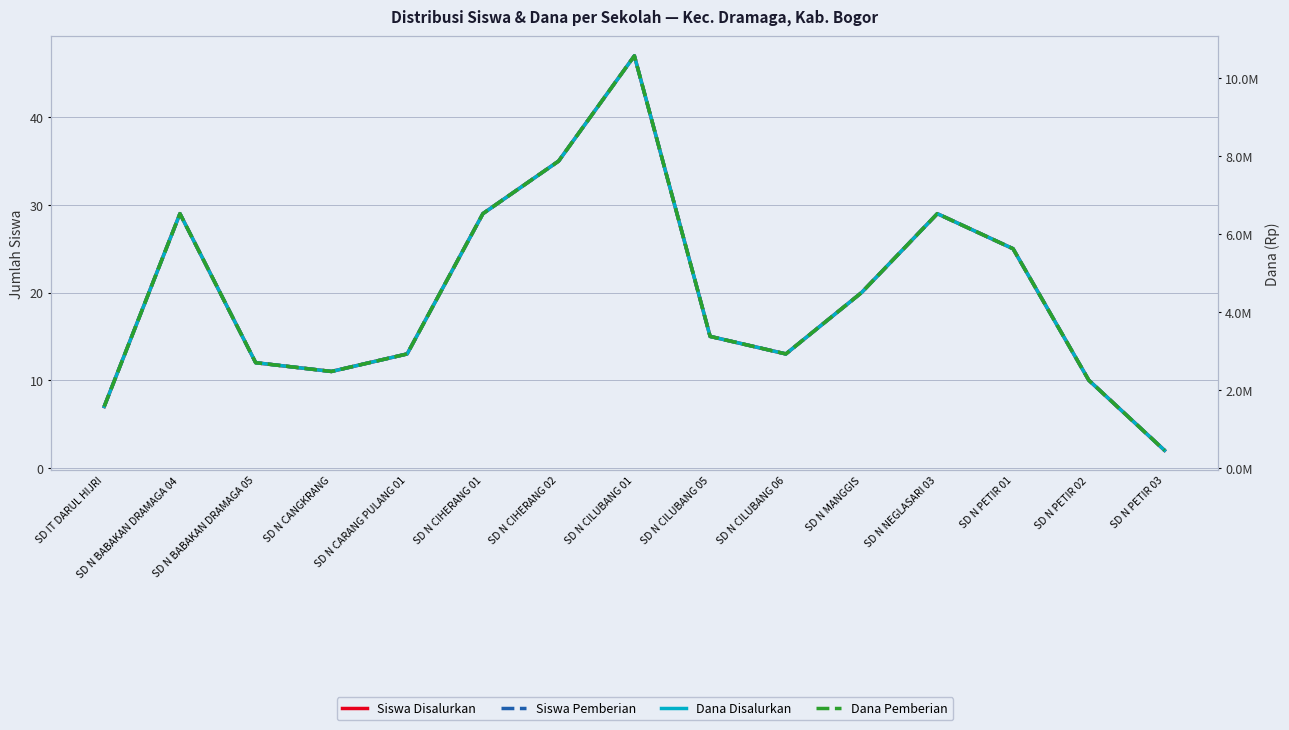

Between SD N BABAKAN DRAMAGA 04 and SD N CIHERANG 01, which is larger?

SD N BABAKAN DRAMAGA 04